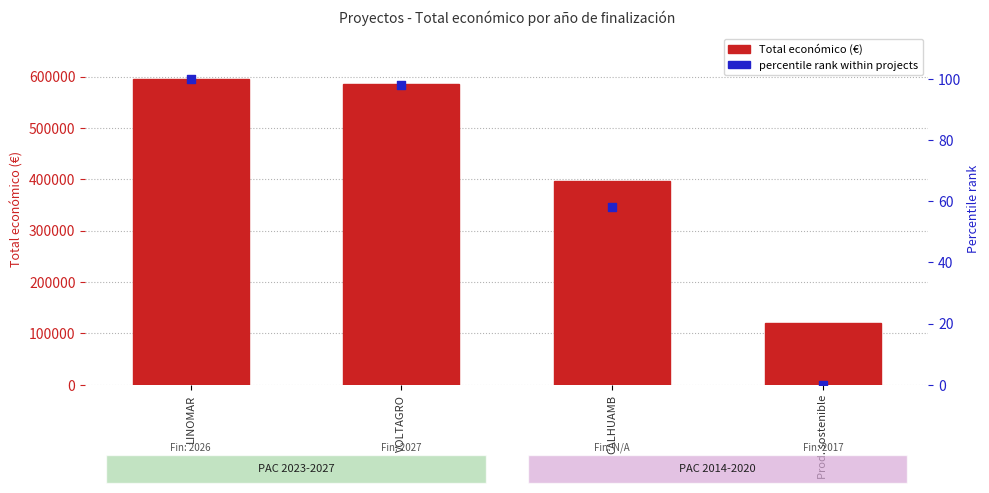

Which series contains the lowest Y value?

percentile rank within projects